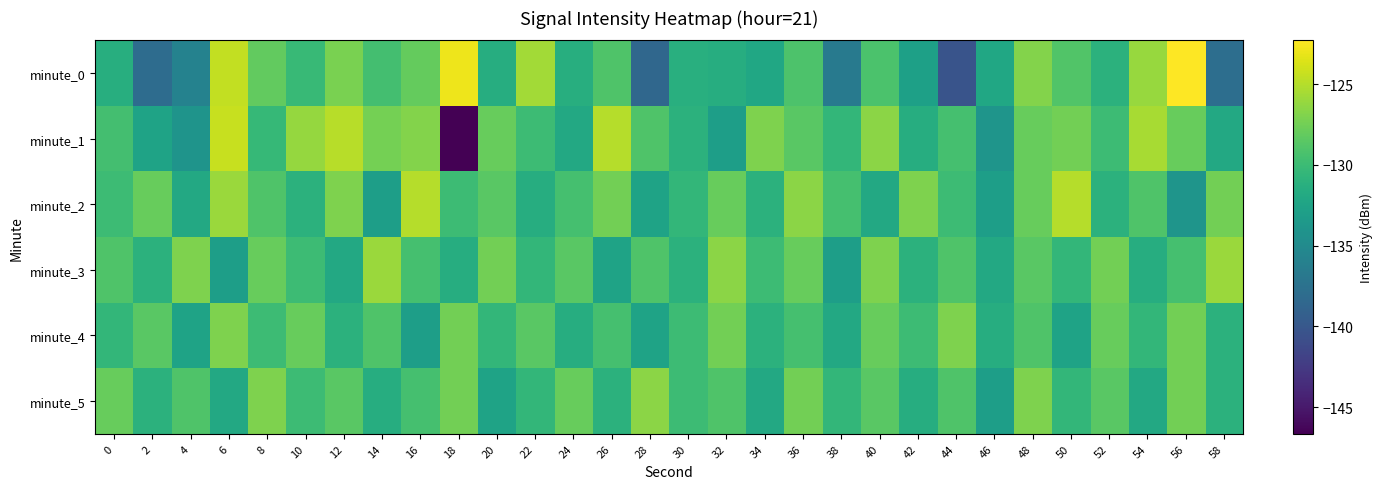

Reading left to right, what are all the values shown in this chart?

minute_0: 0=-131.4	2=-138.1	4=-135.9	6=-124.5	8=-128.2	10=-130.2	12=-127.2	14=-129.6	16=-128.0	18=-122.9	20=-131.5	22=-125.7	24=-131.4	26=-129.0	28=-138.5	30=-131.3	32=-131.5	34=-132.1	36=-129.1	38=-136.8	40=-129.2	42=-132.8	44=-140.3	46=-132.2	48=-126.8	50=-128.9	52=-131.0	54=-126.1	56=-122.3	58=-137.8
minute_1: 0=-129.6	2=-132.6	4=-134.0	6=-124.3	8=-130.3	10=-126.1	12=-124.9	14=-127.3	16=-126.8	18=-146.7	20=-128.0	22=-130.0	24=-132.0	26=-125.0	28=-129.0	30=-131.0	32=-133.0	34=-127.0	36=-128.5	38=-130.5	40=-126.5	42=-131.5	44=-129.5	46=-134.0	48=-128.0	50=-127.5	52=-130.0	54=-125.5	56=-128.0	58=-132.0
minute_2: 0=-130.0	2=-128.0	4=-132.0	6=-126.0	8=-129.0	10=-131.0	12=-127.0	14=-133.0	16=-125.0	18=-130.0	20=-128.5	22=-131.5	24=-129.5	26=-127.5	28=-132.5	30=-130.5	32=-128.0	34=-131.0	36=-126.5	38=-129.5	40=-132.0	42=-127.0	44=-130.0	46=-133.0	48=-128.0	50=-125.0	52=-131.0	54=-129.0	56=-134.0	58=-127.5
minute_3: 0=-129.0	2=-131.0	4=-127.0	6=-133.0	8=-128.0	10=-130.0	12=-132.0	14=-126.0	16=-129.5	18=-131.5	20=-127.5	22=-130.5	24=-128.5	26=-132.5	28=-129.0	30=-131.0	32=-126.5	34=-130.0	36=-128.0	38=-133.0	40=-127.0	42=-131.0	44=-129.0	46=-132.0	48=-128.5	50=-130.5	52=-127.5	54=-131.5	56=-129.5	58=-126.0
minute_4: 0=-130.5	2=-128.5	4=-132.5	6=-127.0	8=-130.0	10=-128.0	12=-131.0	14=-129.0	16=-133.0	18=-127.5	20=-130.5	22=-128.5	24=-131.5	26=-129.5	28=-132.5	30=-130.0	32=-127.5	34=-131.0	36=-129.5	38=-132.0	40=-128.0	42=-130.0	44=-127.0	46=-131.5	48=-129.0	50=-132.5	52=-128.0	54=-130.5	56=-127.5	58=-131.0
minute_5: 0=-128.0	2=-131.0	4=-129.0	6=-132.0	8=-127.0	10=-130.0	12=-128.5	14=-131.5	16=-129.5	18=-127.5	20=-132.5	22=-130.5	24=-128.0	26=-131.0	28=-126.5	30=-130.0	32=-129.0	34=-132.0	36=-127.5	38=-130.5	40=-128.5	42=-131.5	44=-129.0	46=-133.0	48=-127.0	50=-130.5	52=-128.5	54=-132.0	56=-127.5	58=-131.0